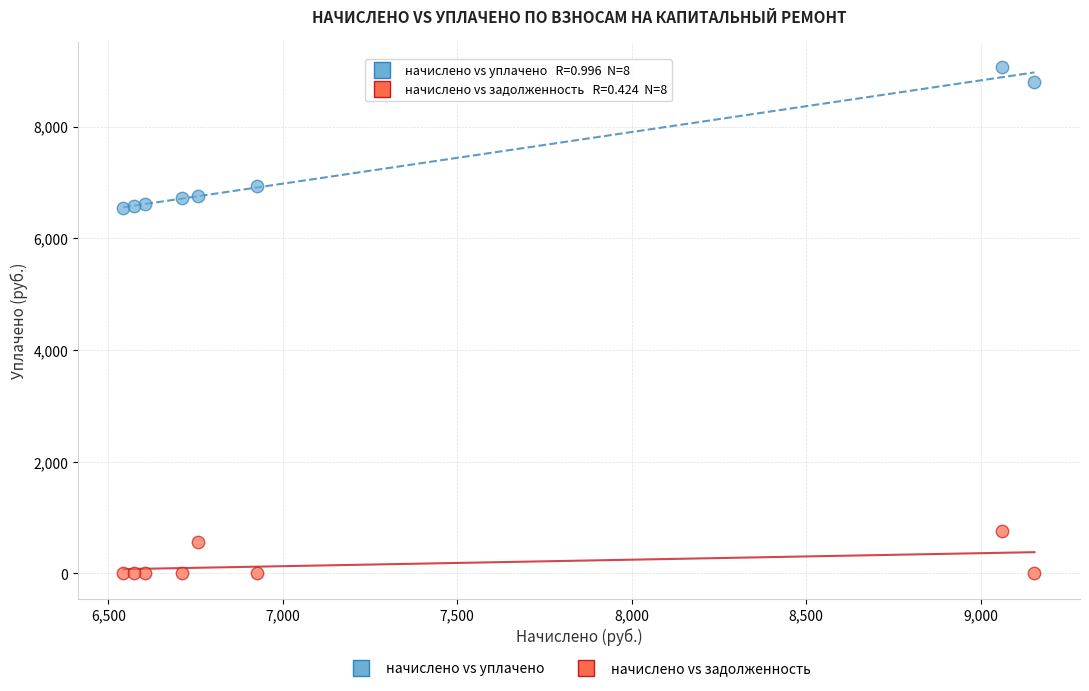

In the начислено vs задолженность series, what Y value is closest to 377?

563.2